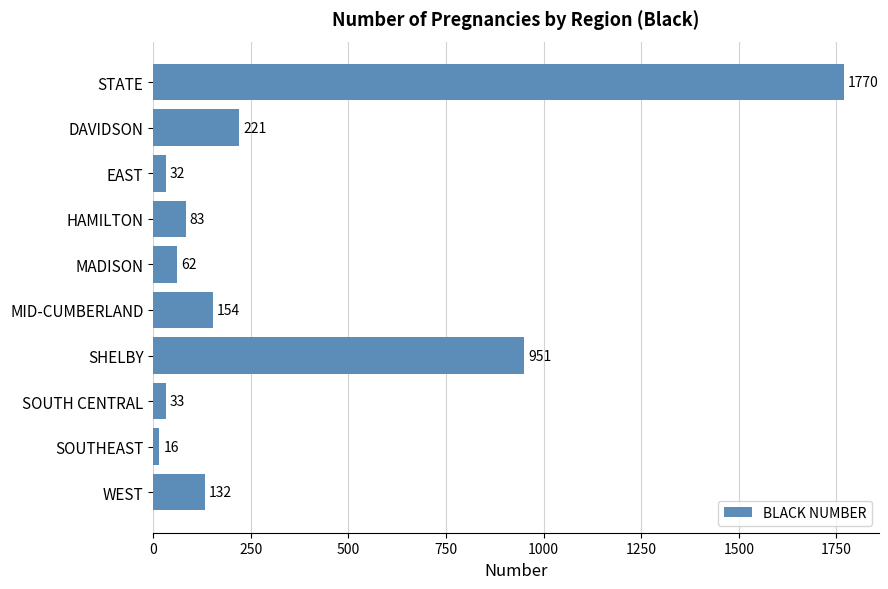

Which category has the lowest value across all series?

SOUTHEAST